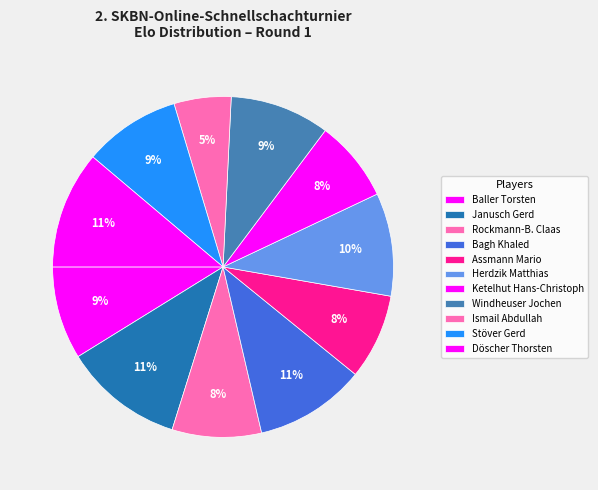

What is the largest slice in the pie chart?

Janusch Gerd